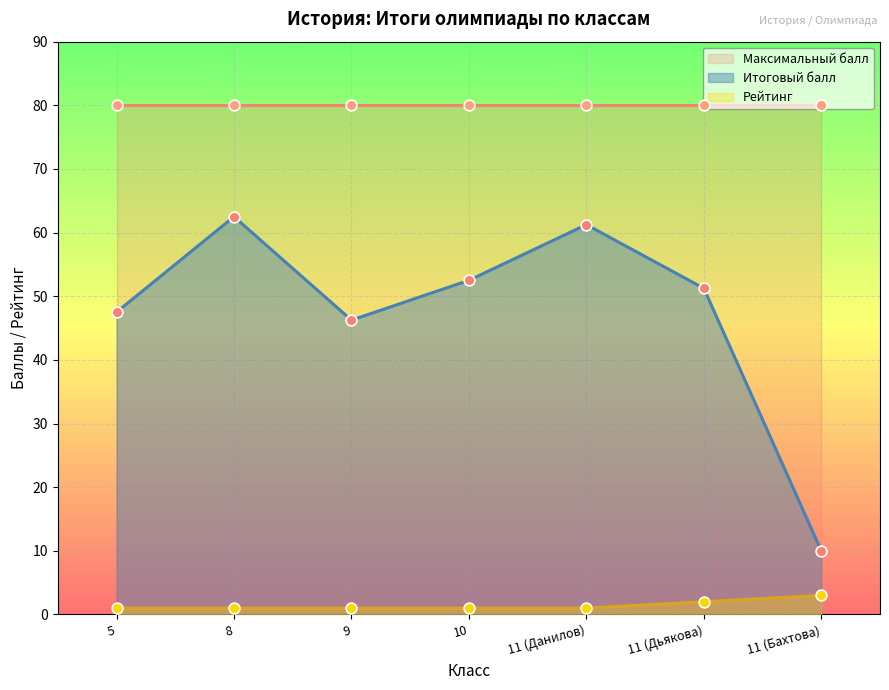

Is the value of Итоговый балл at 9 greater than the value of Рейтинг at 11 (Дьякова)?

Yes